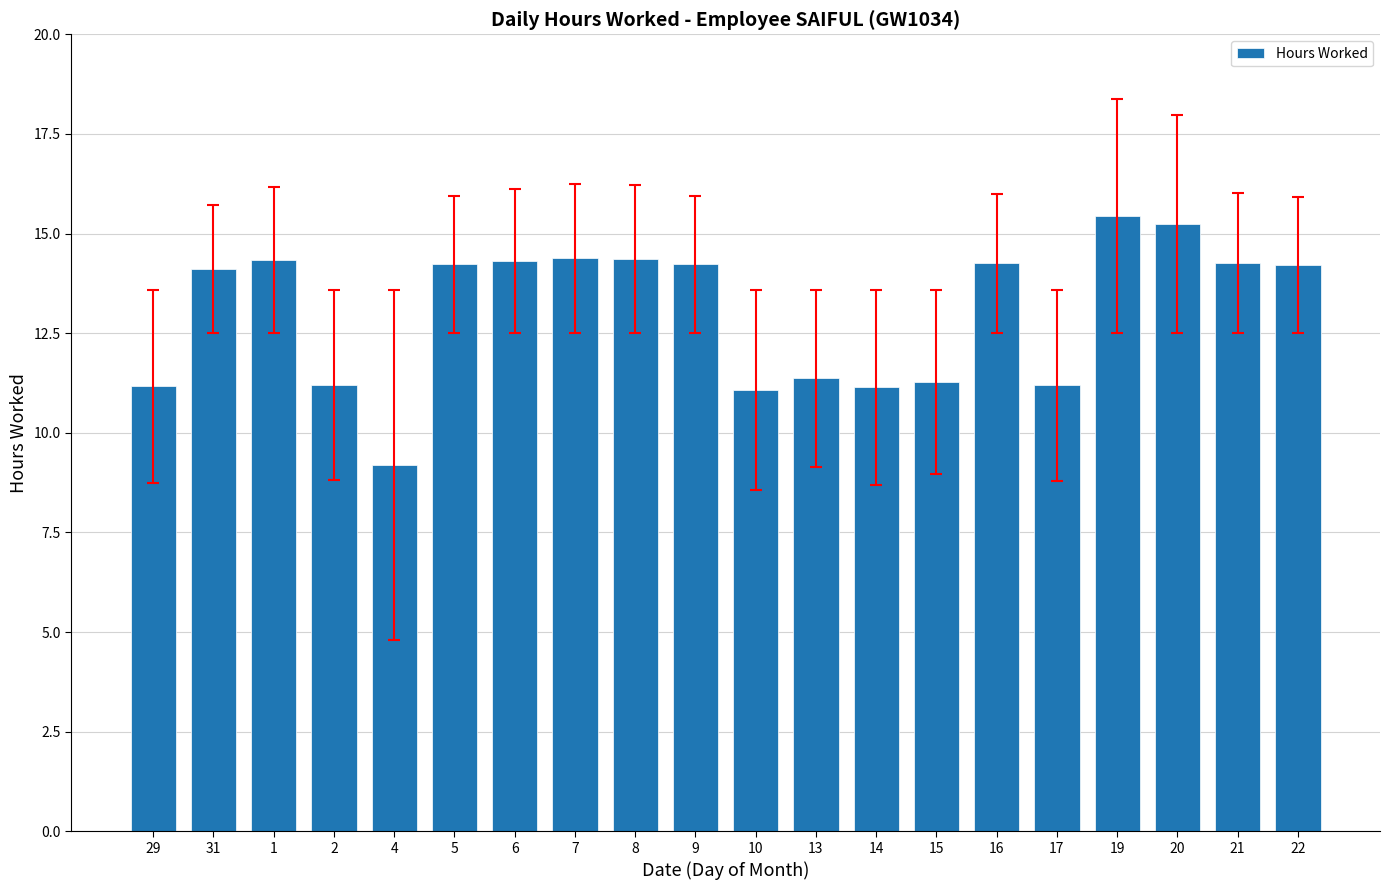

What is the greatest value displayed?

15.4